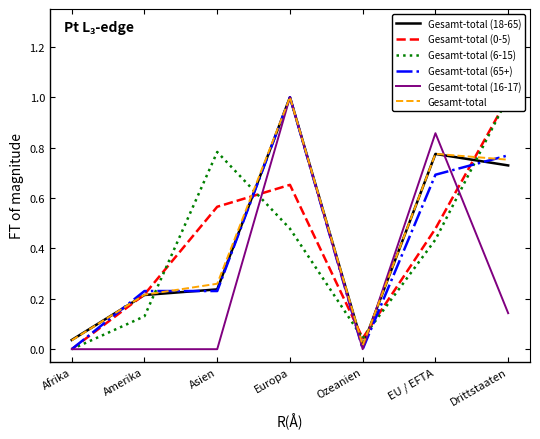

What is the value of the Gesamt-total (18-65) point at the 4th from the left?

1.0